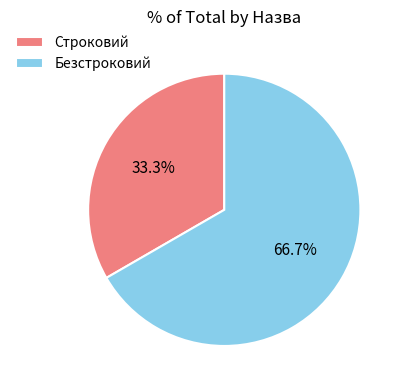

How many segments does this pie chart have?

2